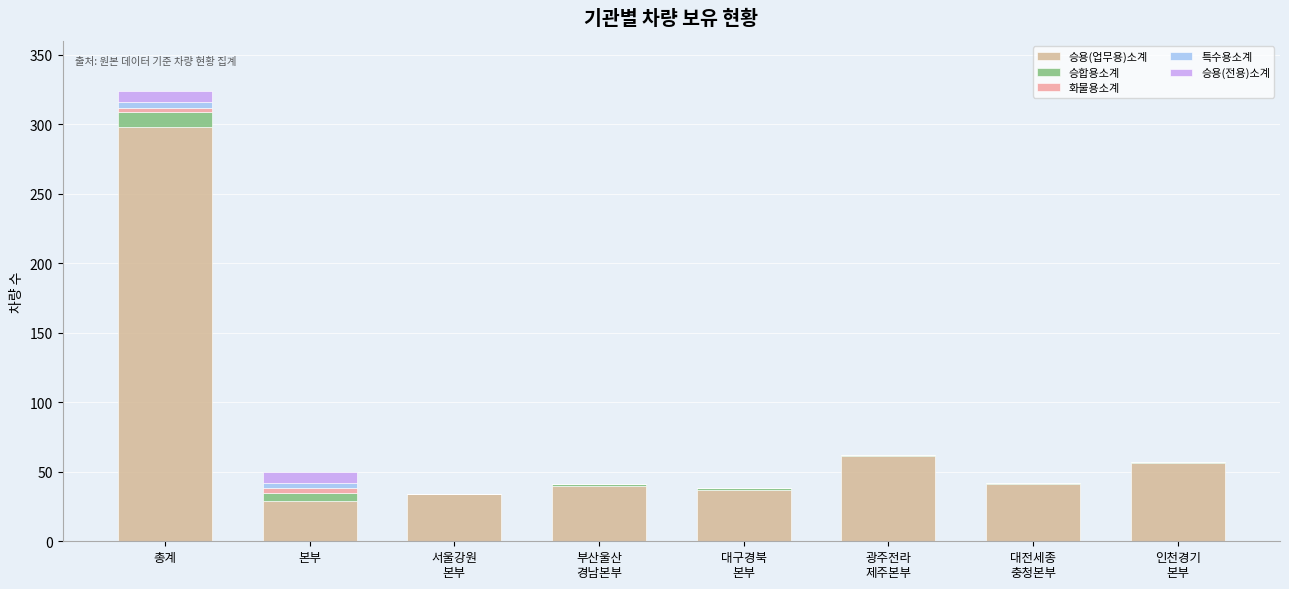

How many categories are shown in the chart?

8